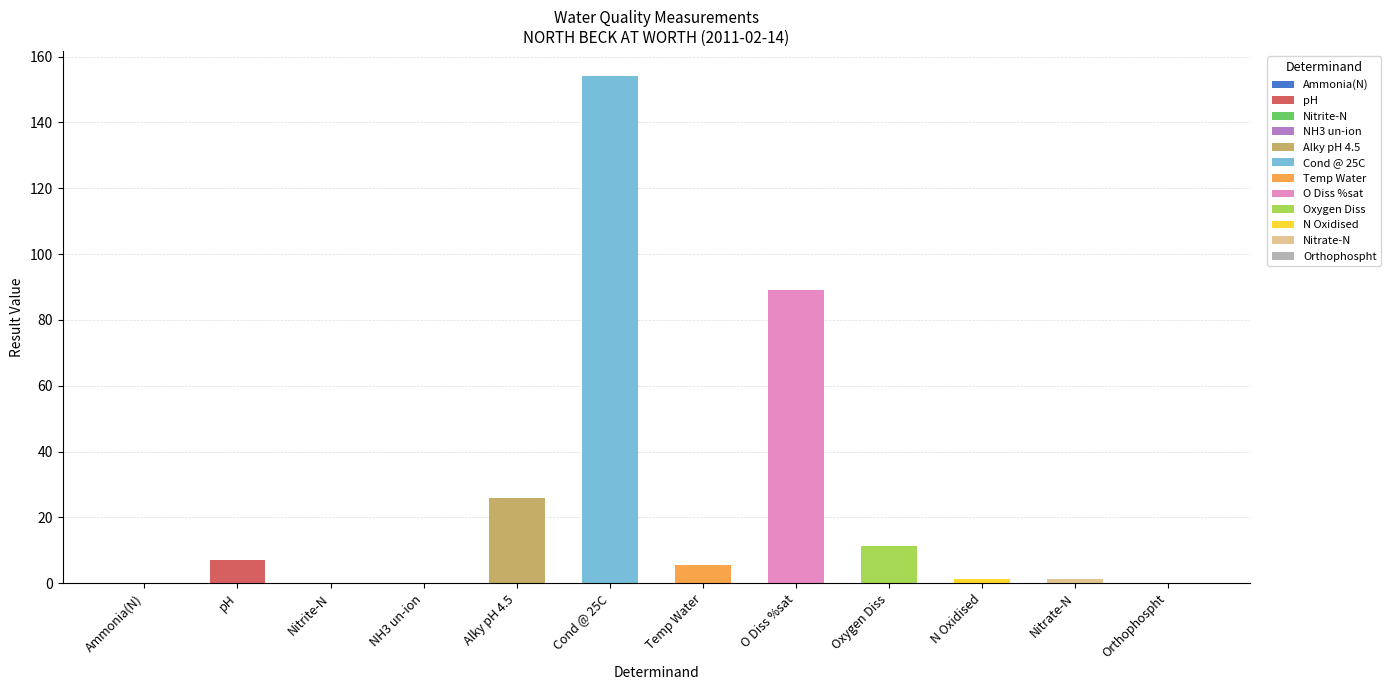

What is the label of the 6th bar from the left?

Cond @ 25C